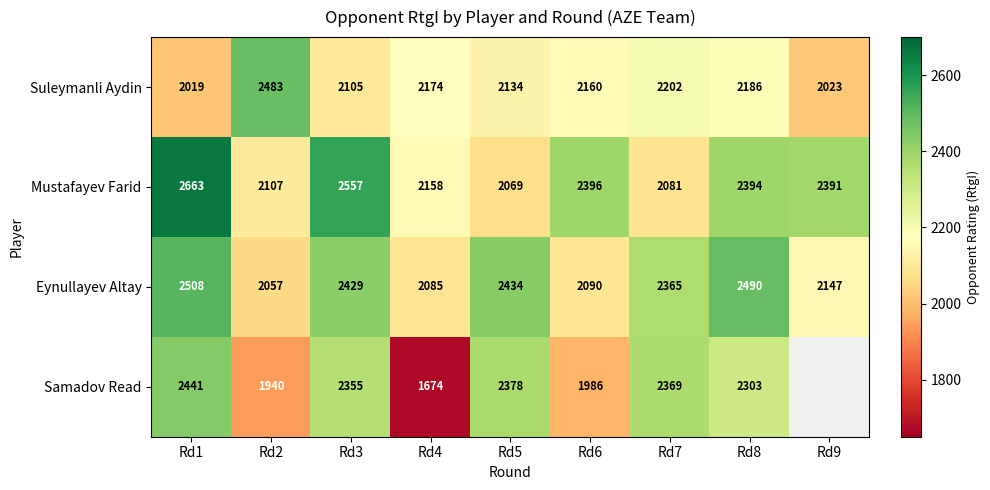

What is the spread (max minus min) of values at Rd5?

365